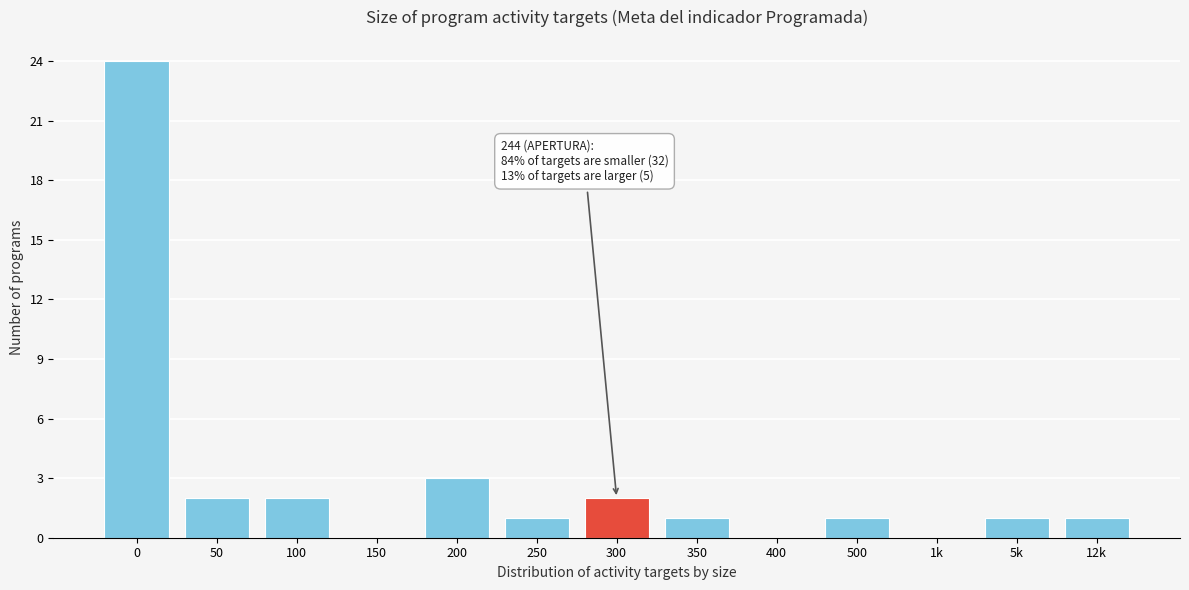

Reading right to left, transcribe all the data shown in this chart.

12k=1	5k=1	1k=0	500=1	400=0	350=1	300=2	250=1	200=3	150=0	100=2	50=2	0=24